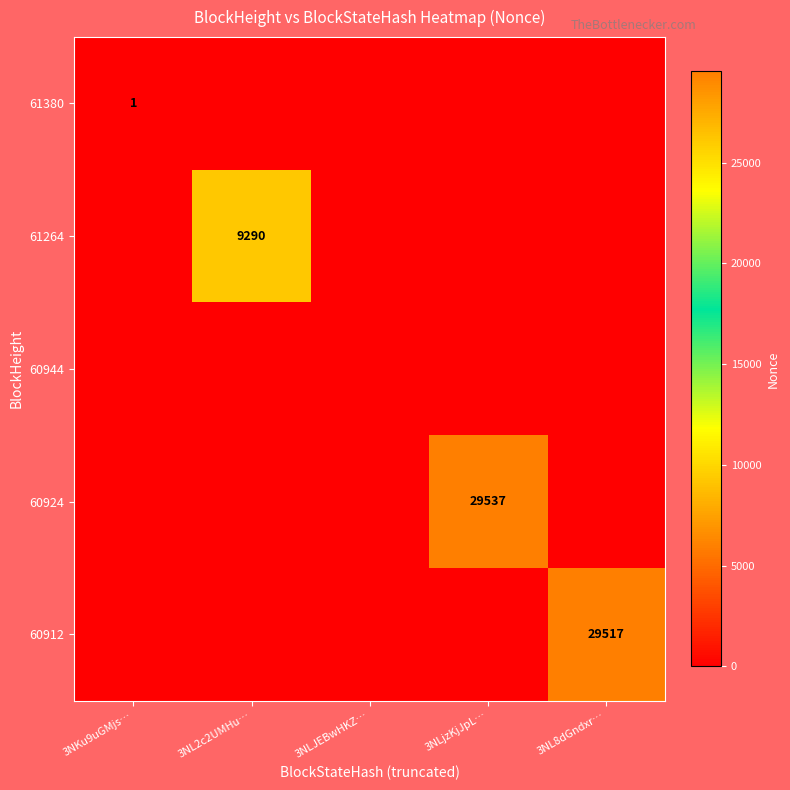

Is it true that 60912 equals 29517 at 3NL8dGndxr…?

True